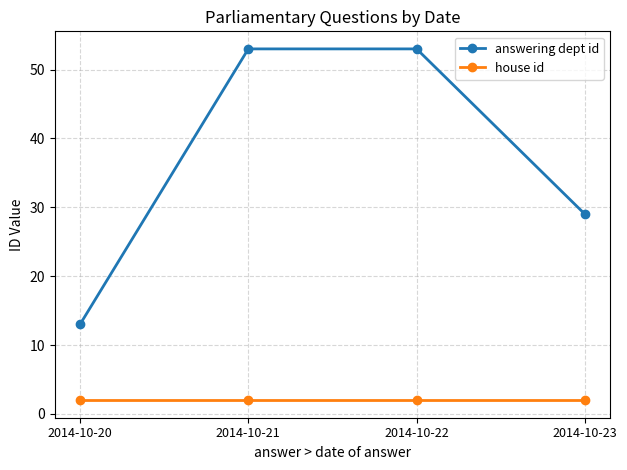

How many data points in answering dept id are less than 53?

2